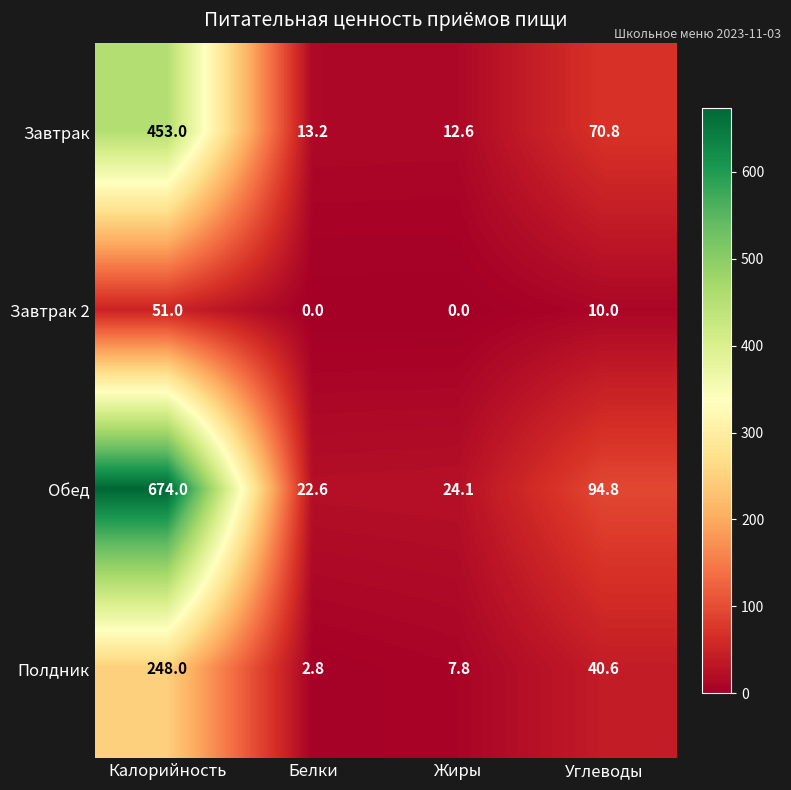

Which series has the largest total across all categories?

Обед